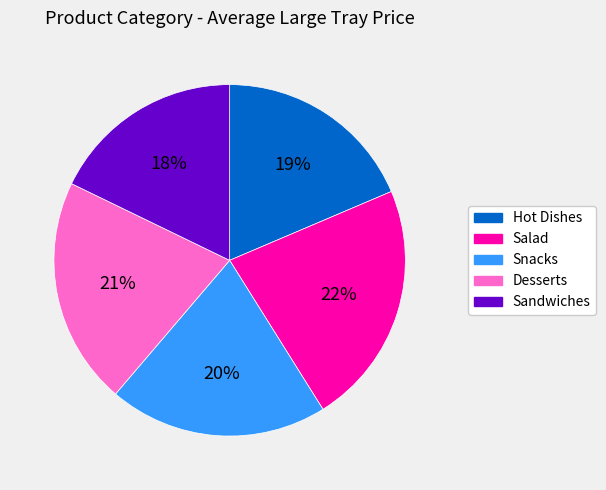

How many slices are in this pie chart?

5